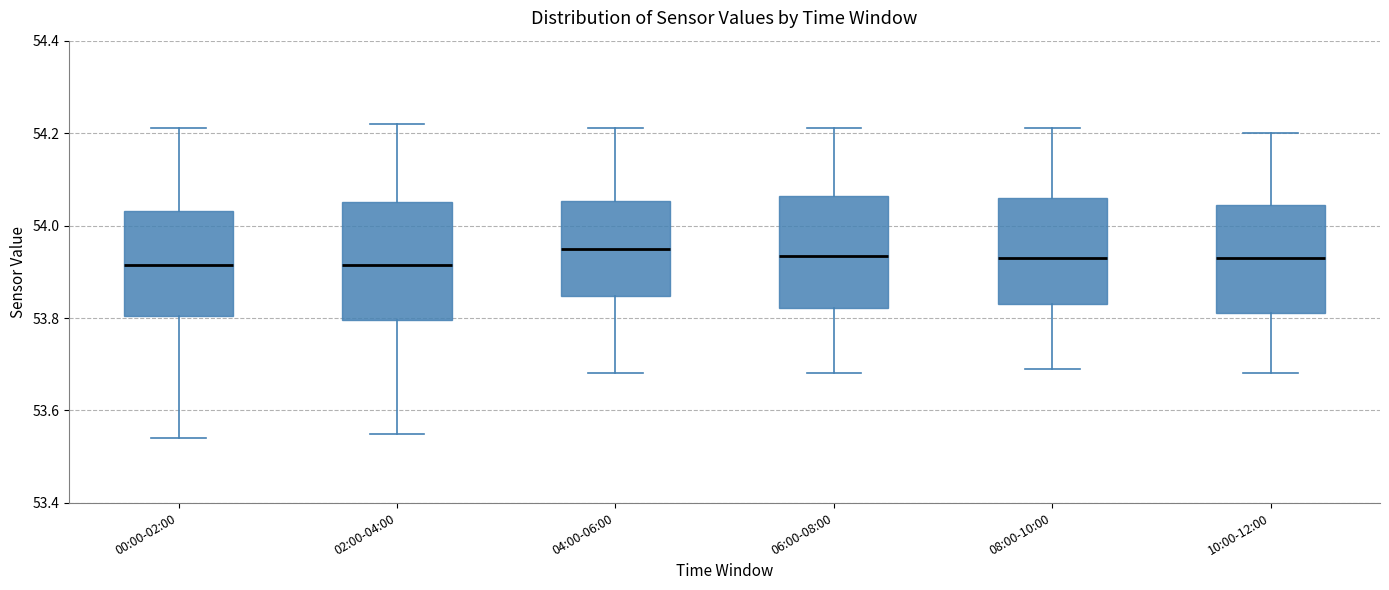

Where does the upper whisker of the box for 06:00-08:00 end on the y-axis? The values are not printed on the chart, so give them approximately, as read against the axis.

54.22